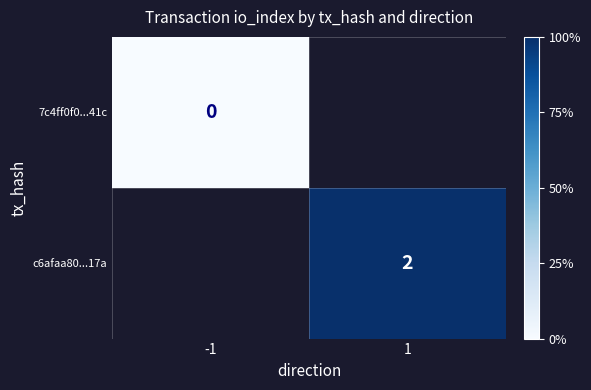

At which category does the chart reach its peak across all series?

1